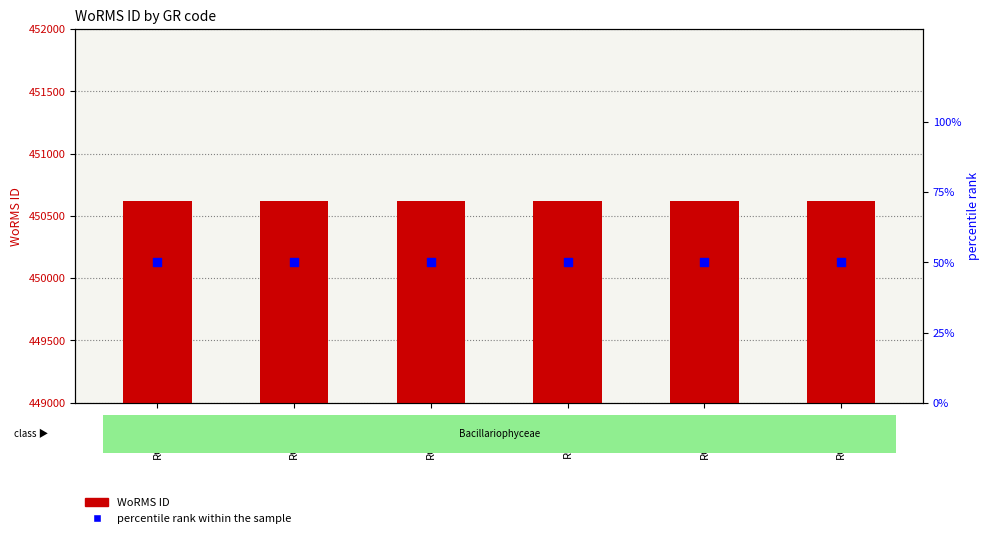

Is the value of percentile rank within the sample at RCC6159 greater than the value of WoRMS ID at RCC6155?

No